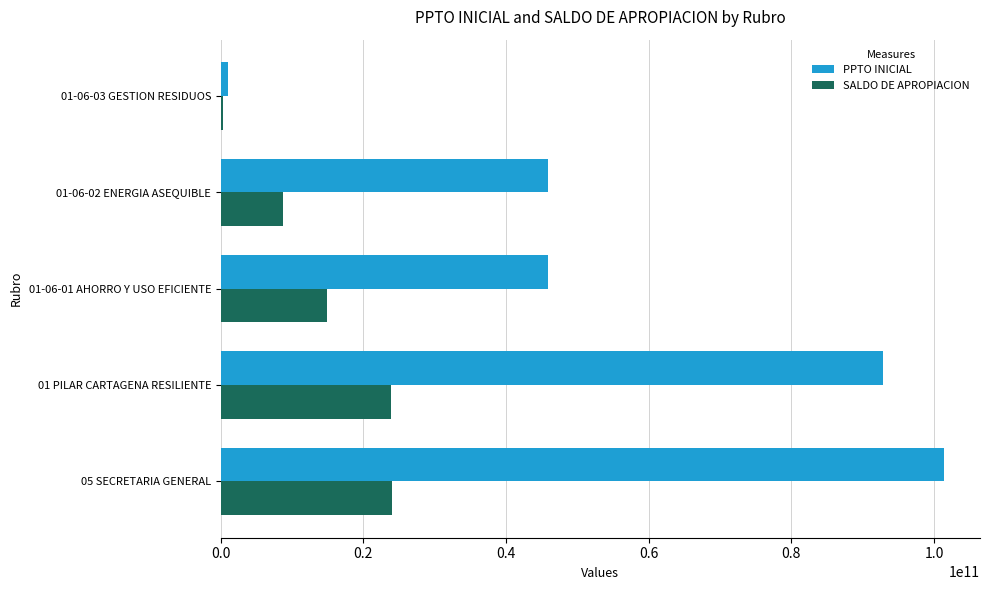

What is the sum of all PPTO INICIAL values?

287007173758.0